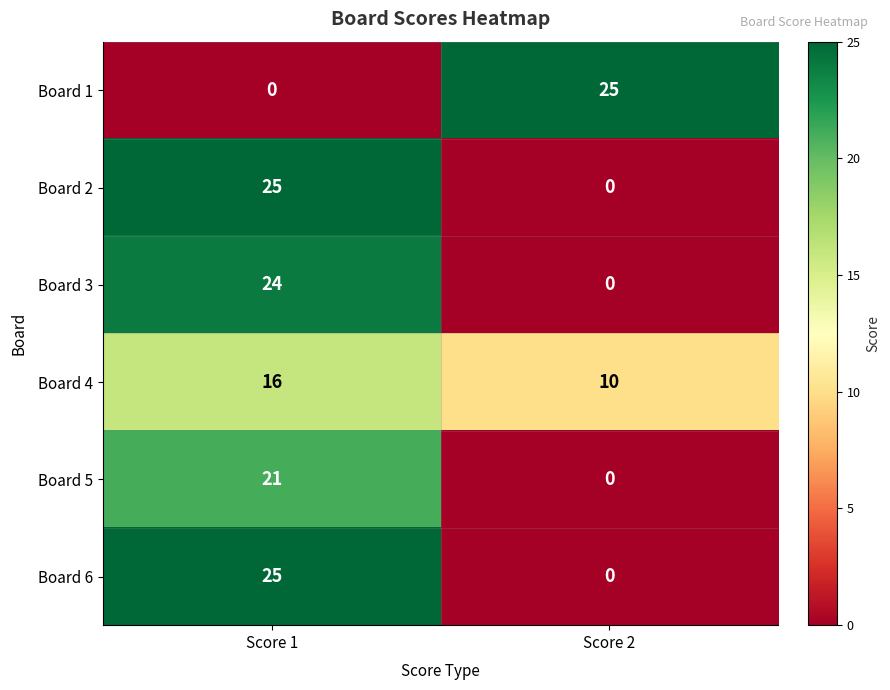

What is the spread (max minus min) of values at Score 1?

25